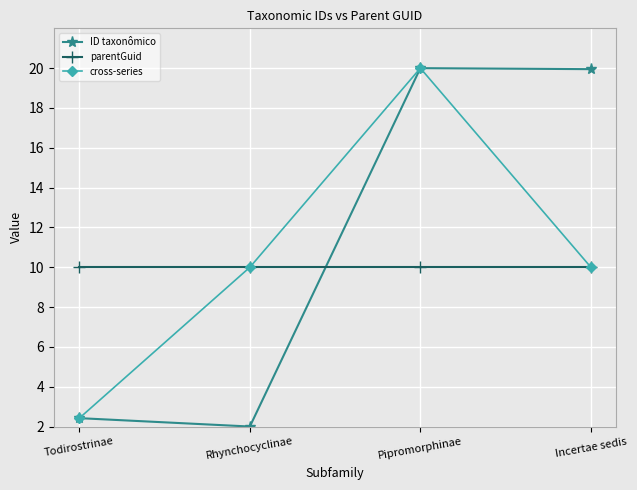

Which series has the widest spread of values?

ID taxonômico